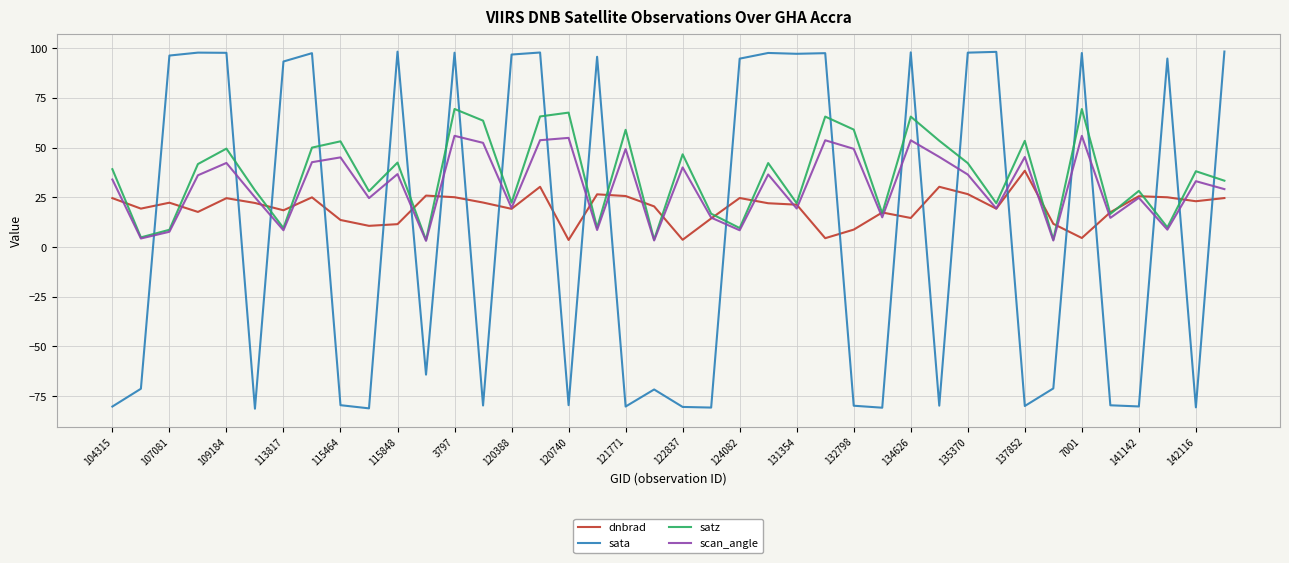

What is the greatest value displayed?

98.4